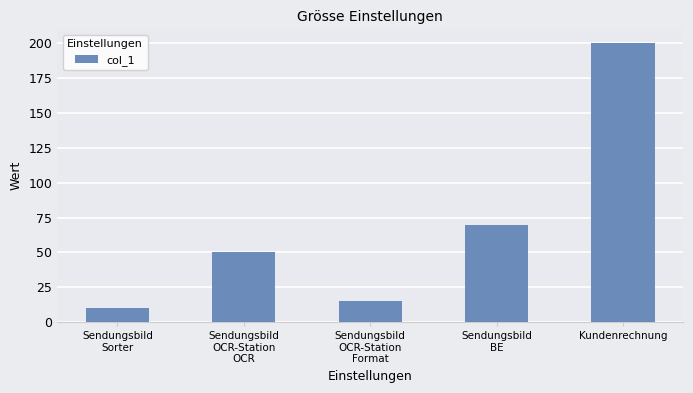

What is the ratio of the value at Sendungsbild
OCR-Station
Format to the value at Sendungsbild
OCR-Station
OCR?

0.3